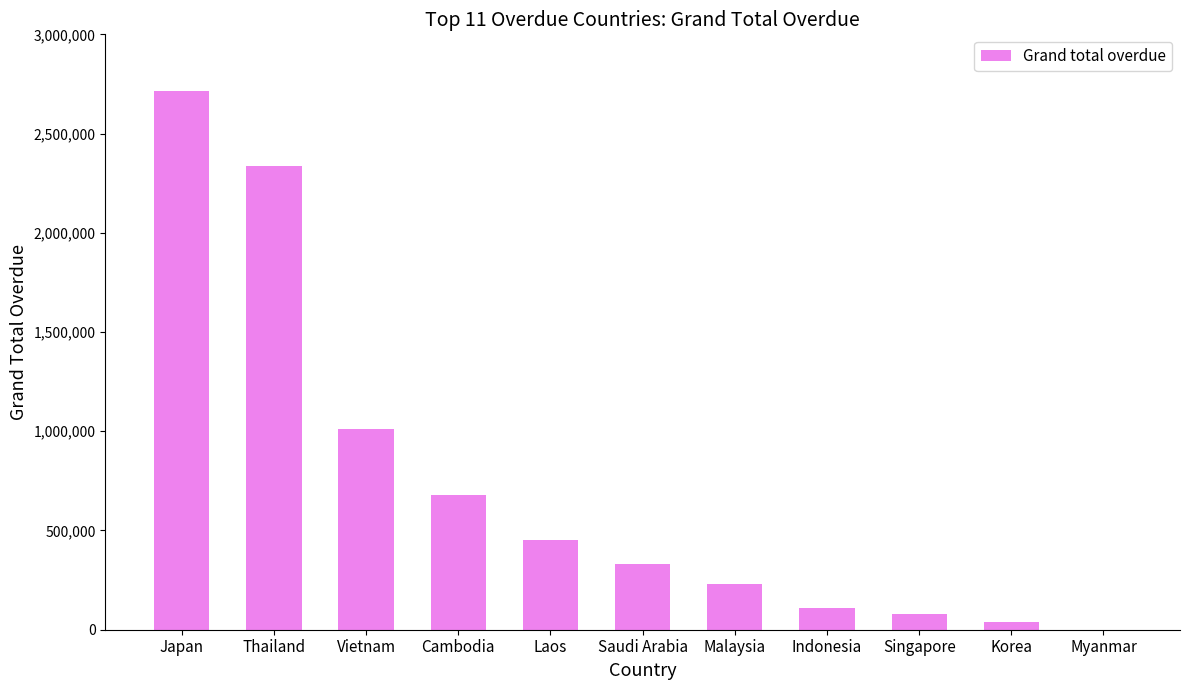

How many categories are shown in the chart?

11